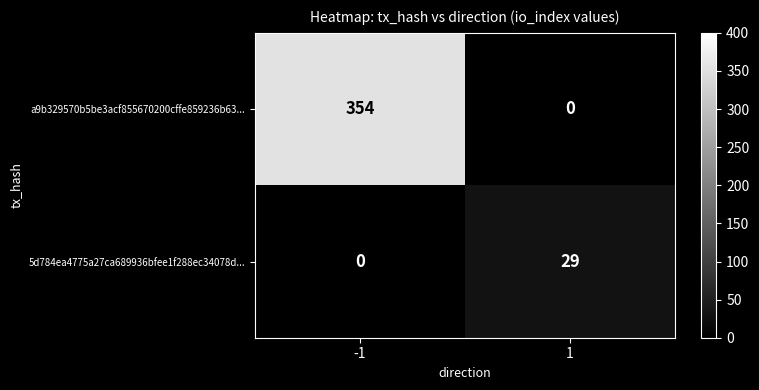

Reading left to right, transcribe all the data shown in this chart.

a9b329570b5be3acf855670200cffe859236b63...: -1=354	1=0
5d784ea4775a27ca689936bfee1f288ec34078d...: -1=0	1=29